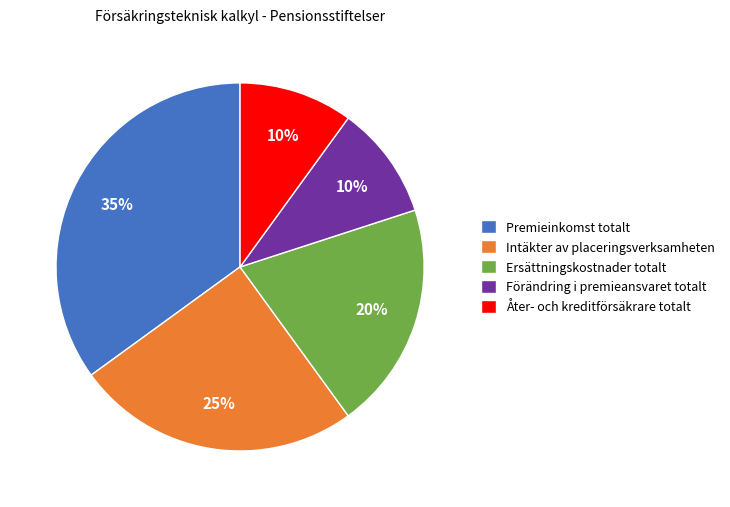

Combined, do Åter- och kreditförsäkrare totalt and Intäkter av placeringsverksamheten account for over 50%?

No